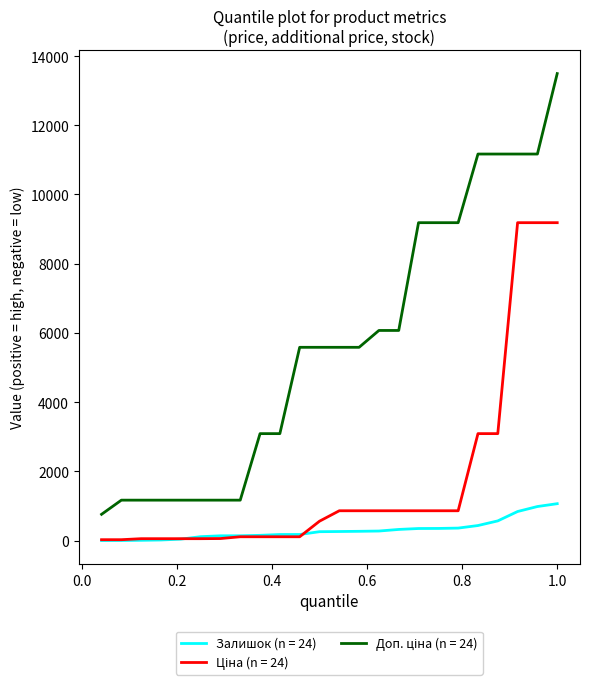

What is the highest value of the Залишок (n = 24) series?

1067.0